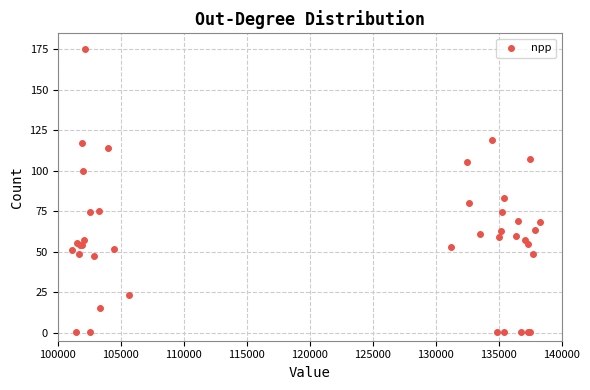

What Y value in the scatter plot is closest to 87?

83.5